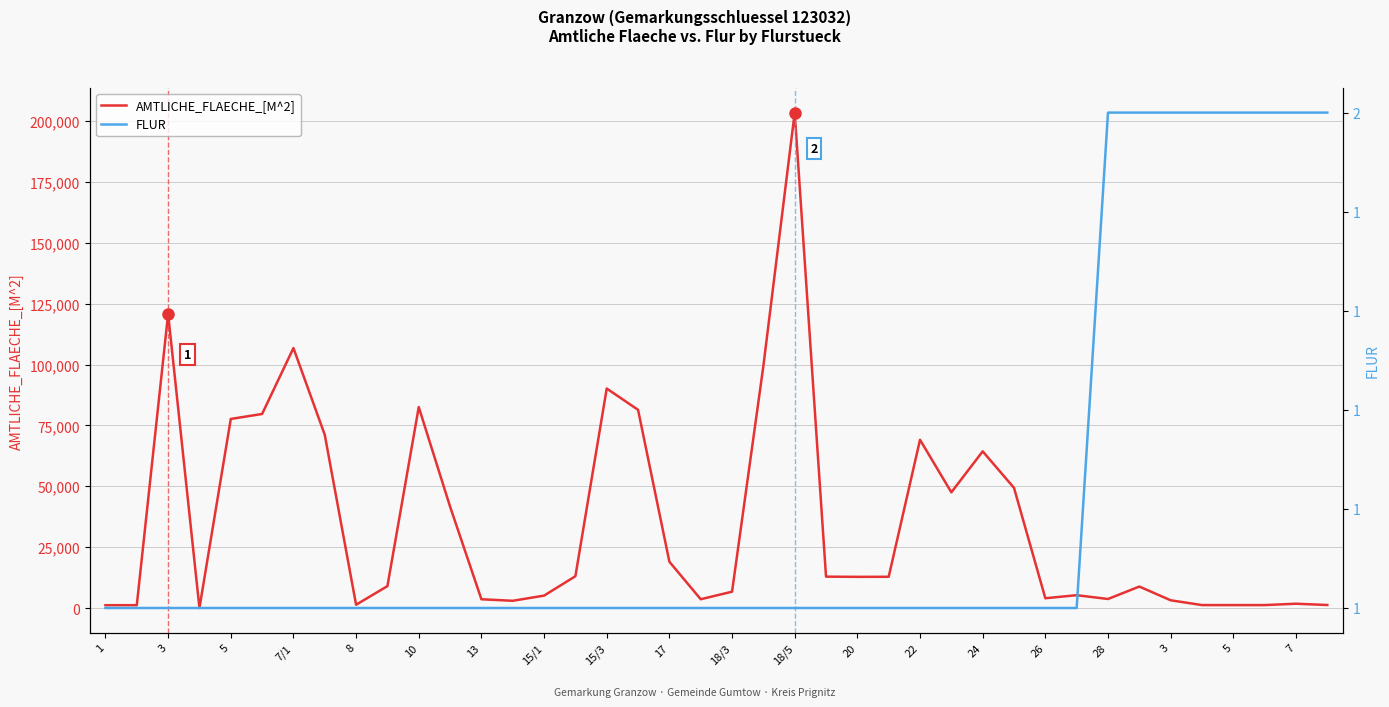

Is the value of AMTLICHE_FLAECHE_[M^2] at 21 greater than the value of FLUR at 24?

Yes